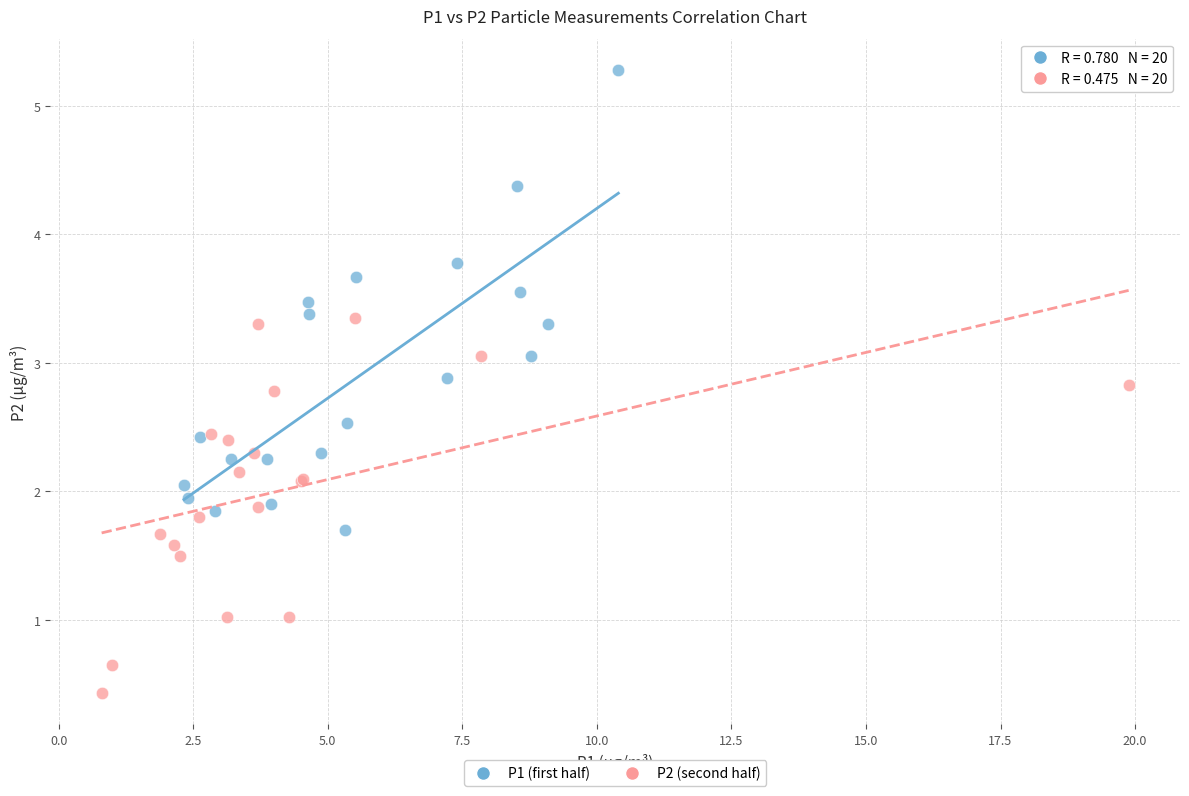

Which series has the widest spread of Y values?

P1 (first half)